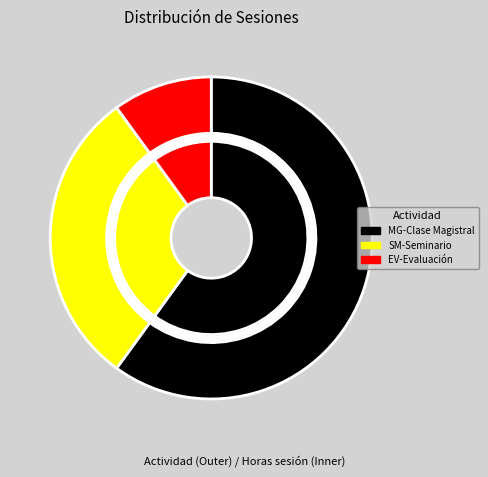

The MG-Clase Magistral slice represents 69% of the pie. True or false?

False